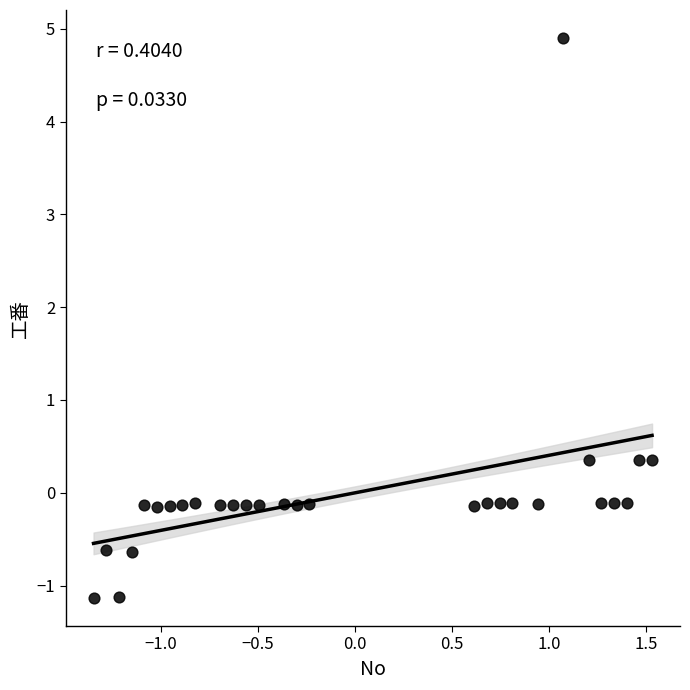

What is the range of X values (max minus min)?

2.9